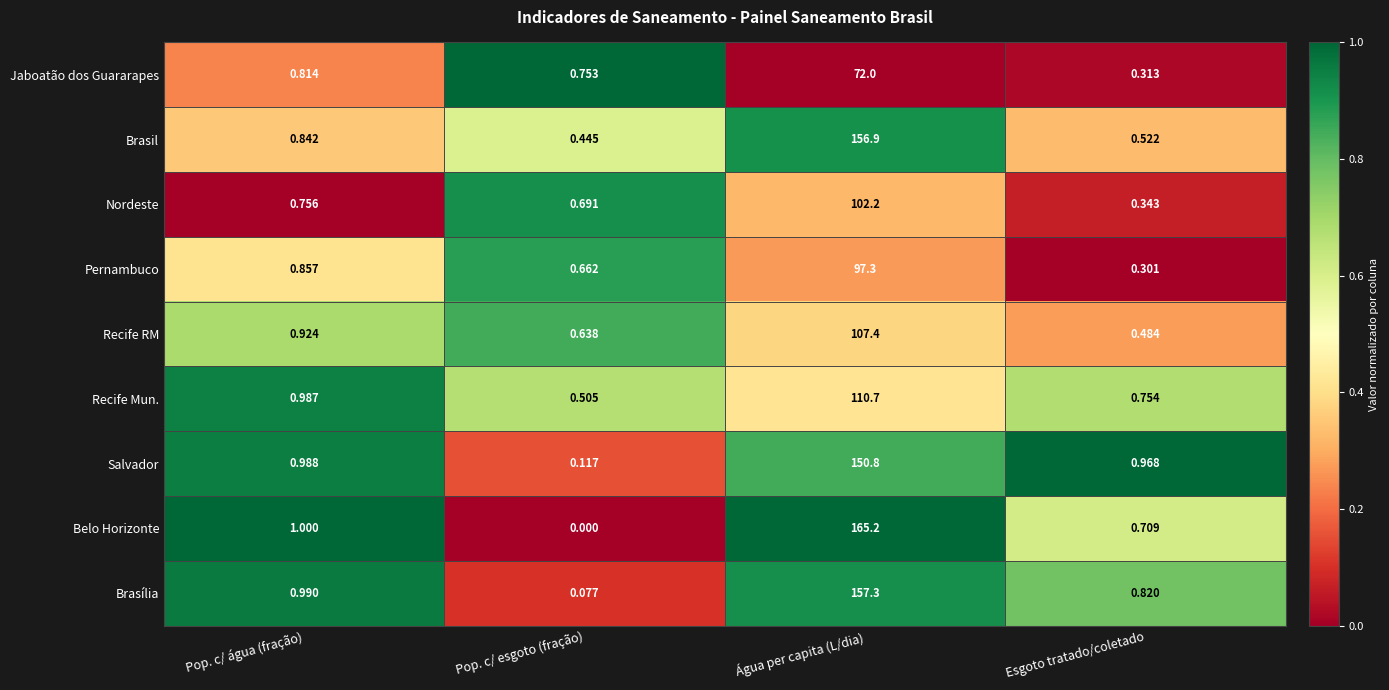

What is the difference between the highest and lowest values at Pop. c/ água (fração)?

0.2